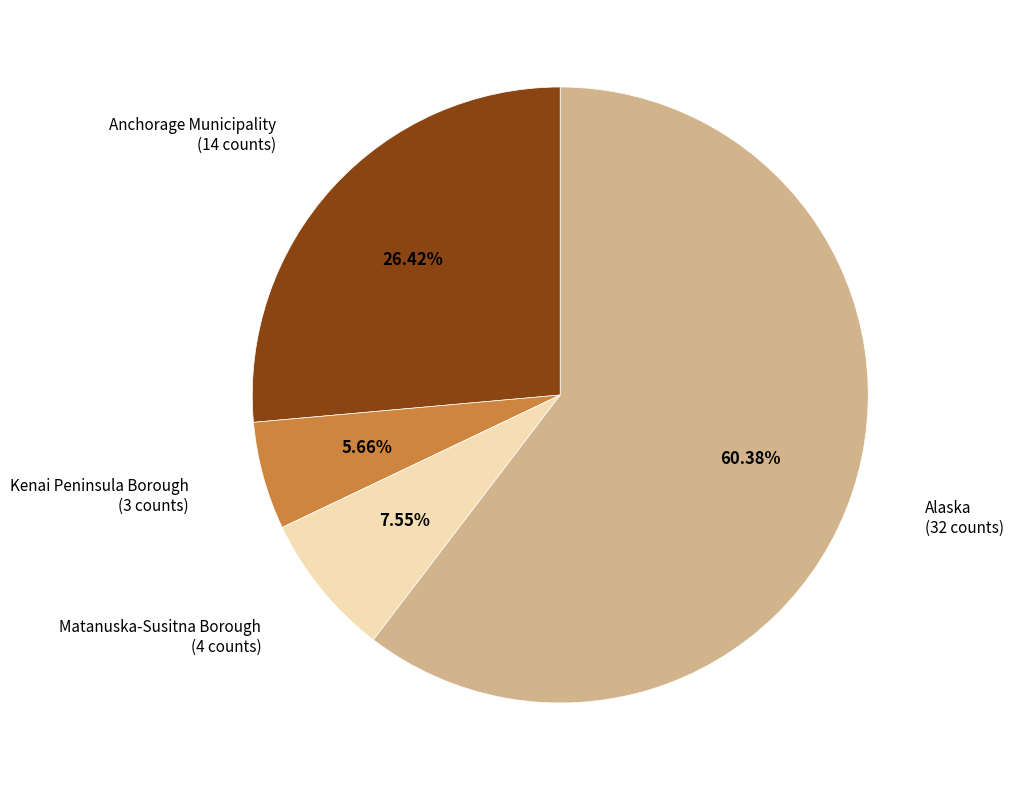

Does Alaska represent more than half of the total?

Yes